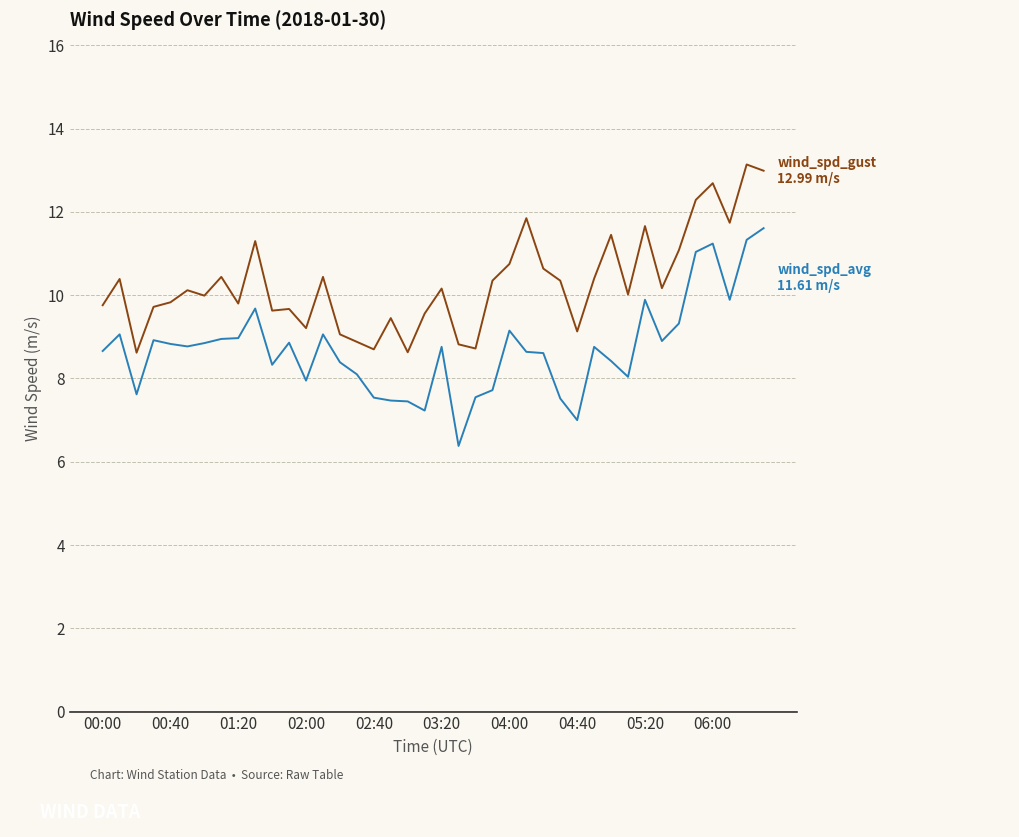

What is the minimum value shown in the chart?

6.4